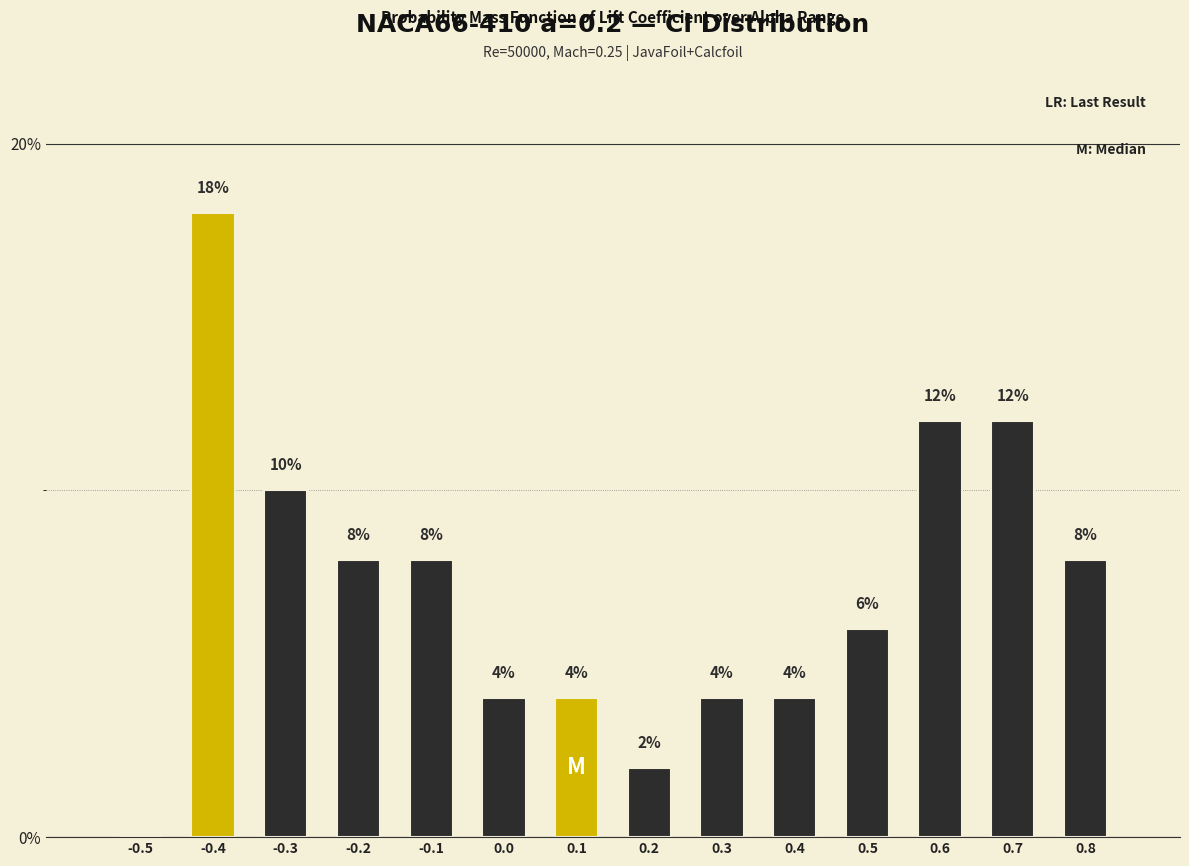

Reading left to right, extract all data points from this chart.

-0.5=0	-0.4=18	-0.3=10	-0.2=8	-0.1=8	0.0=4	0.1=4	0.2=2	0.3=4	0.4=4	0.5=6	0.6=12	0.7=12	0.8=8